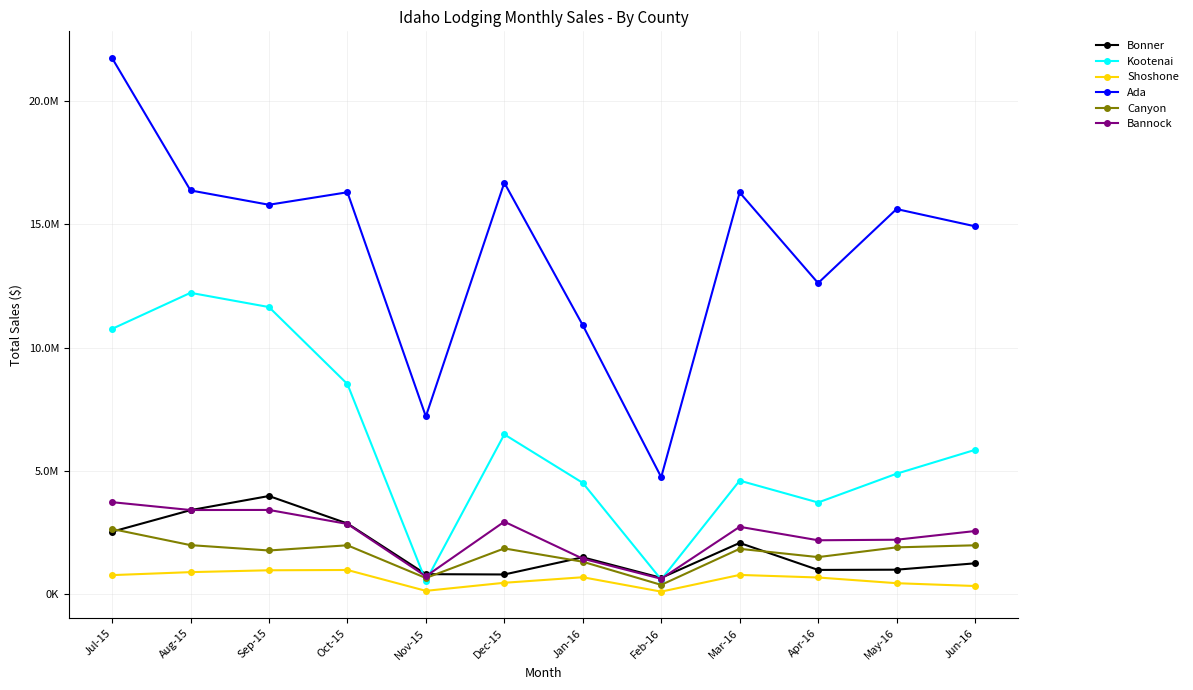

The value of Canyon at Mar-16 is 1836612. True or false?

True